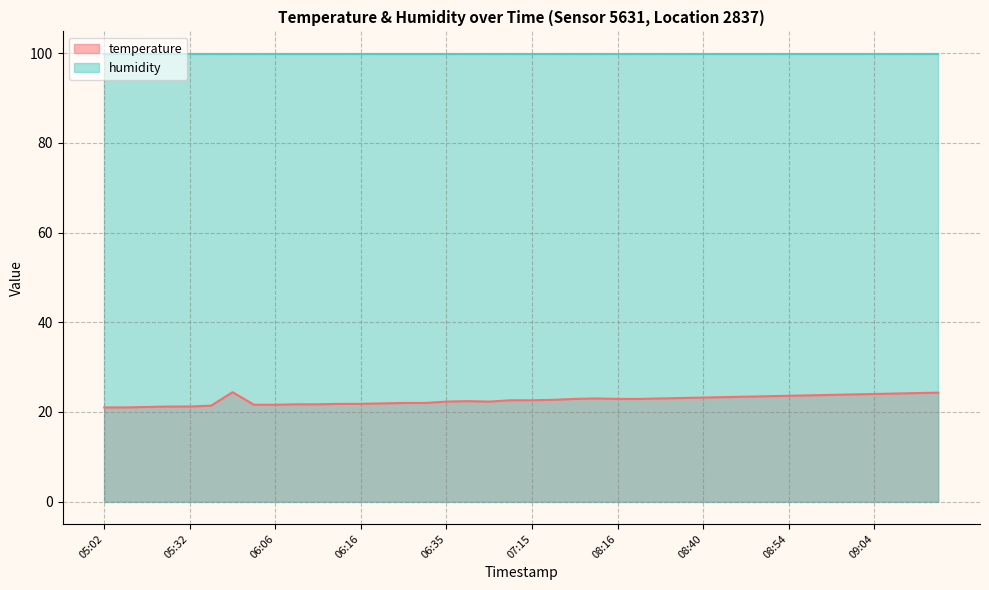

How many values are below 22?

13